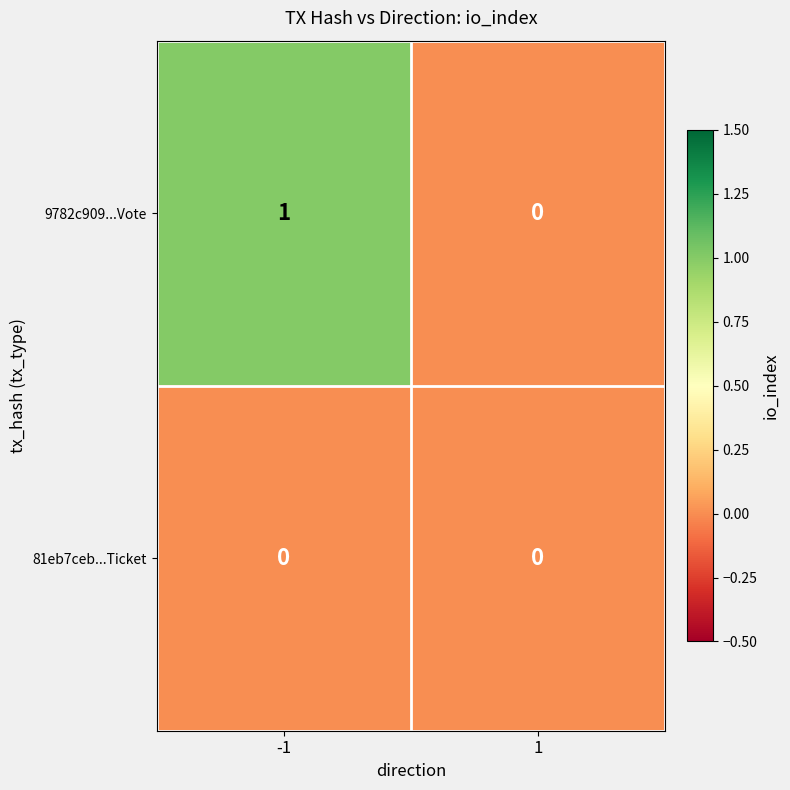

Reading left to right, extract all data points from this chart.

9782c909...Vote: 1	0
81eb7ceb...Ticket: 0	0